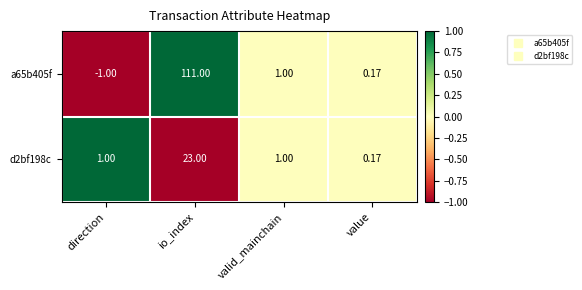

At which category is the sum across all series the highest?

io_index